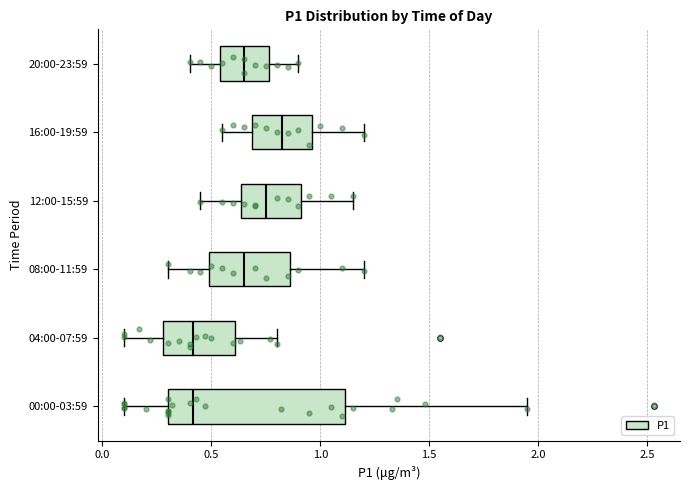

Which box is the widest, from its left edge to its right edge?

00:00-03:59